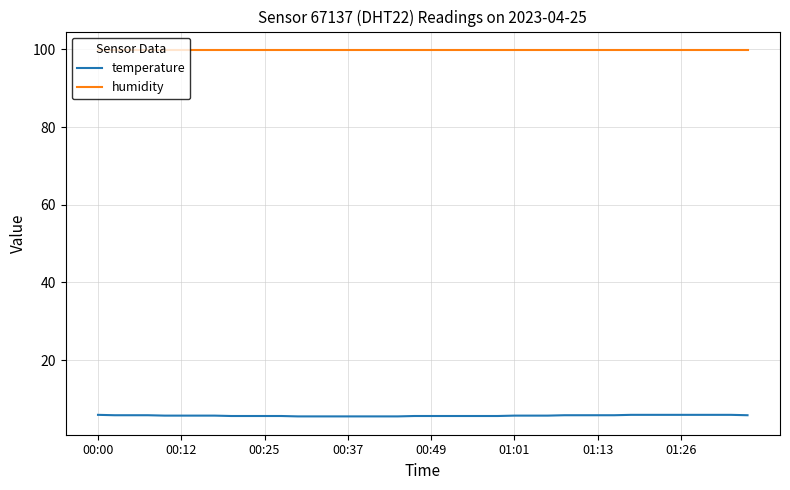

Rank the series by their average value, from lowest to highest.

temperature, humidity